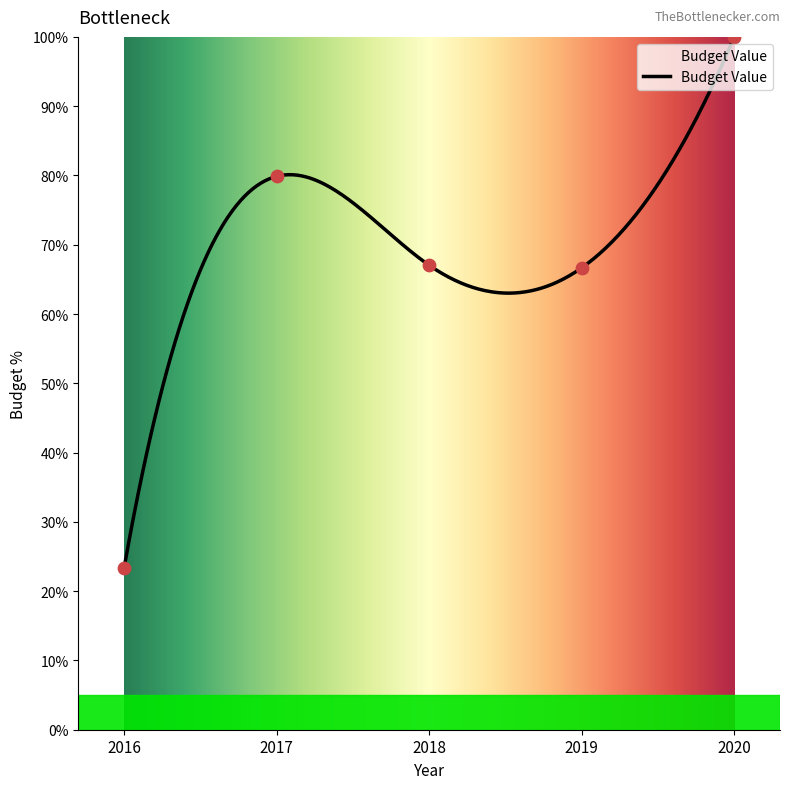

Between 2017 and 2018, which is larger?

2017